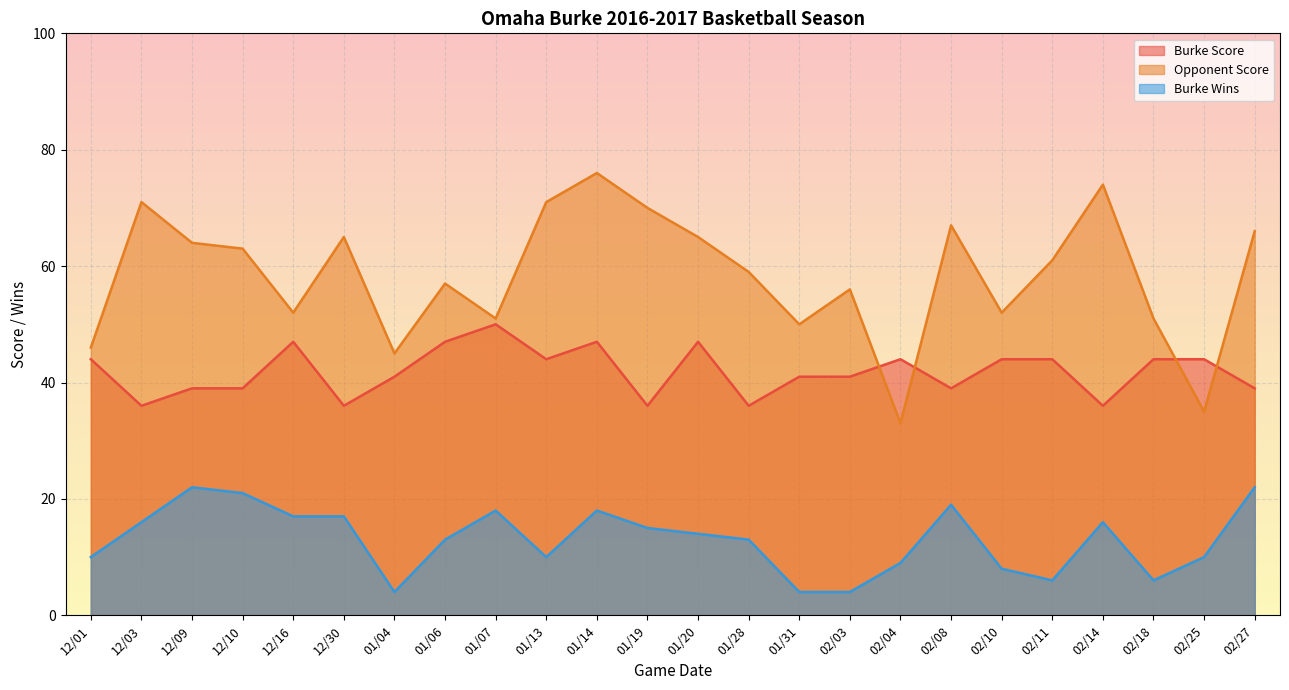

What are all the series names shown in the legend?

Burke Score, Opponent Score, Burke Wins